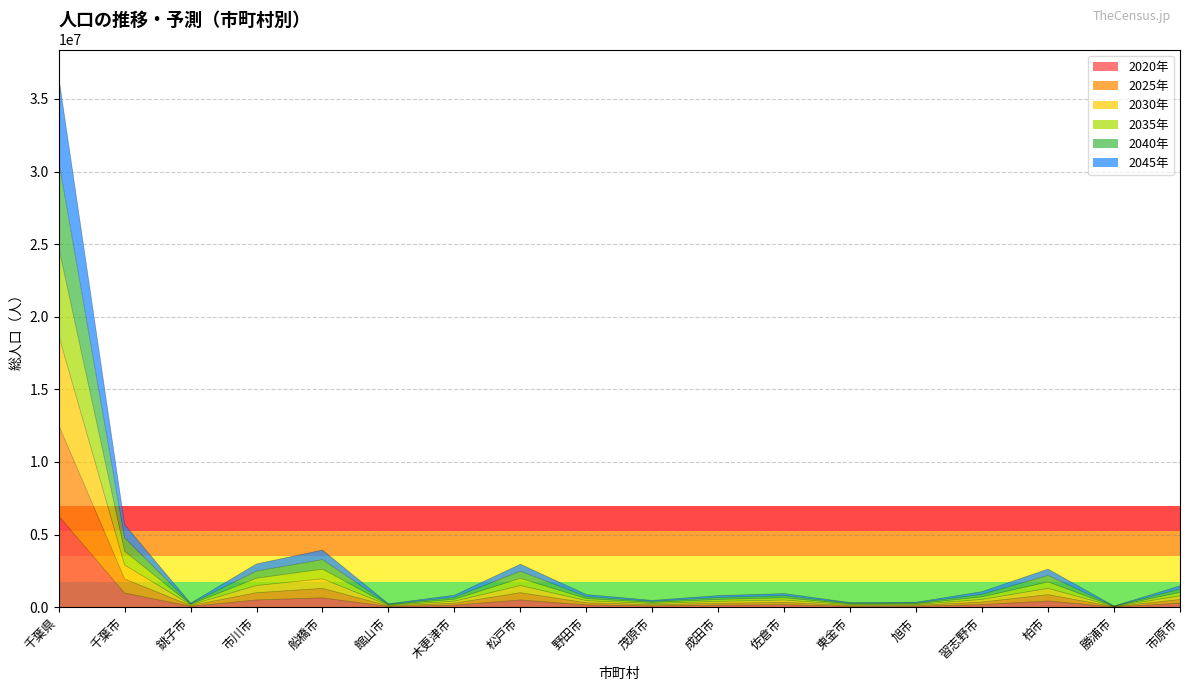

True or false: 2035 has more than 1 interior local peaks.

True